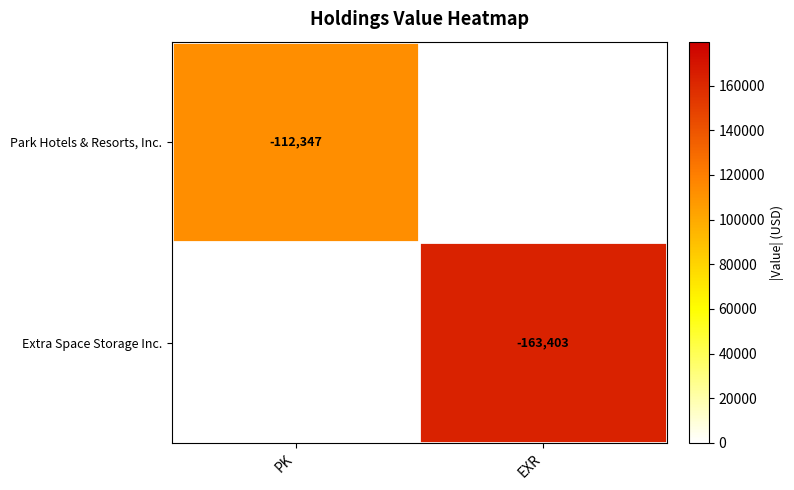

The Extra Space Storage Inc. series shows -239945 at EXR. True or false?

False